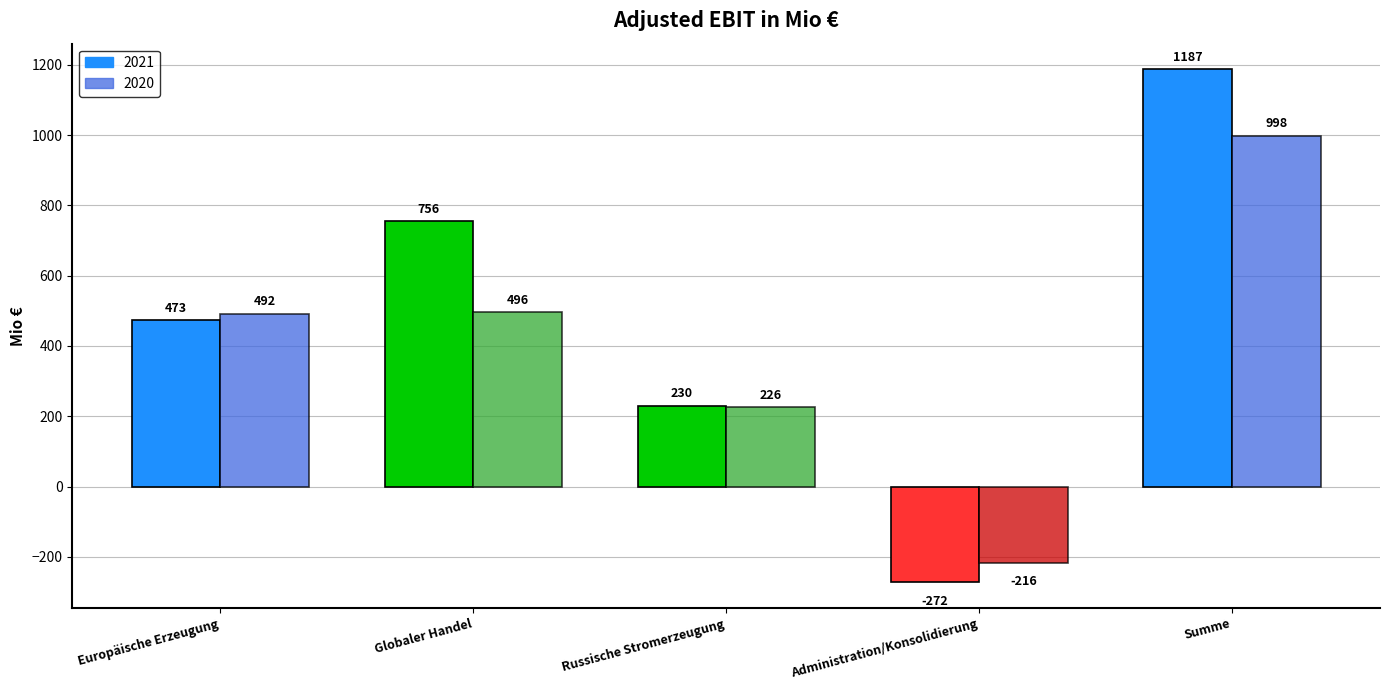

Reading left to right, what are all the values shown in this chart?

2021: Europäische Erzeugung=473	Globaler Handel=756	Russische Stromerzeugung=230	Administration/Konsolidierung=-272	Summe=1187
2020: Europäische Erzeugung=492	Globaler Handel=496	Russische Stromerzeugung=226	Administration/Konsolidierung=-216	Summe=998